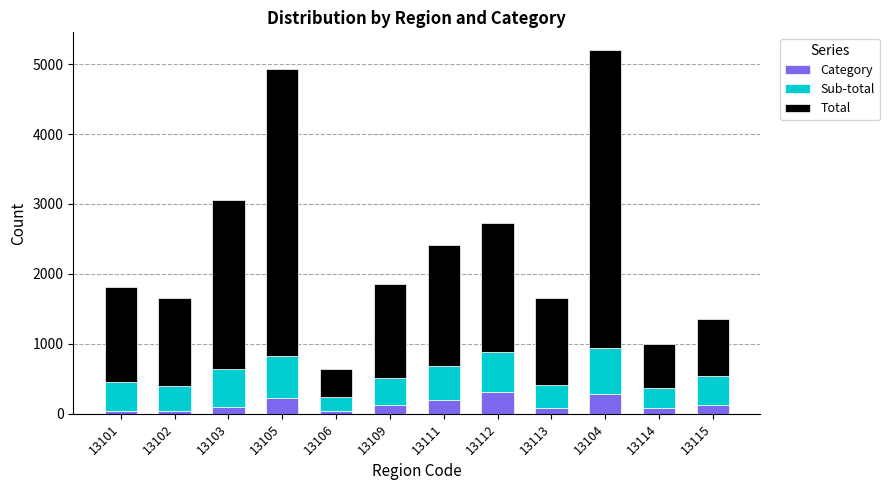

What is the difference between the second highest and second lowest values in the Category series?

233